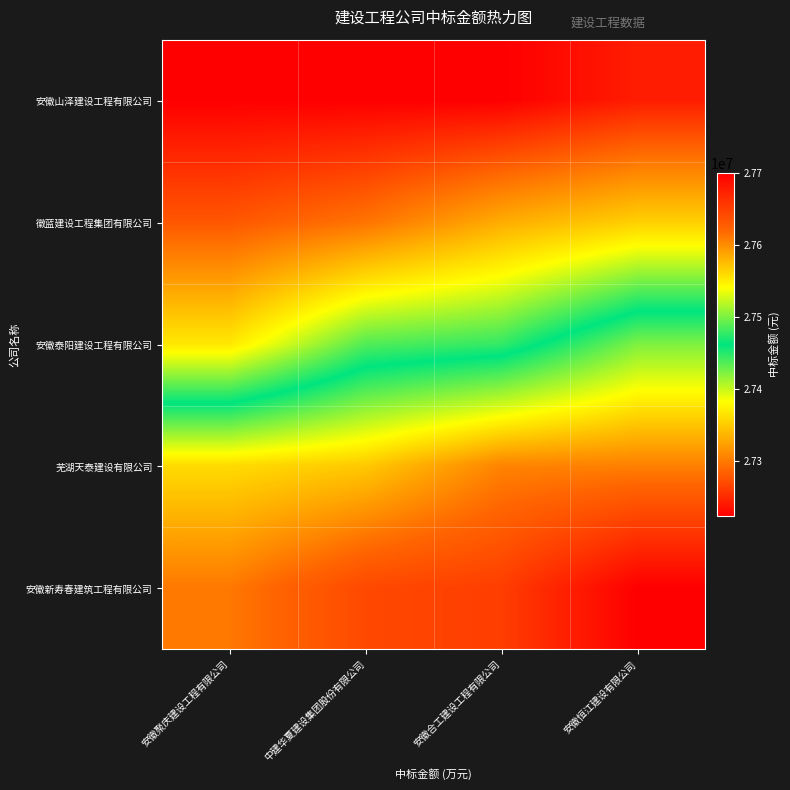

Reading right to left, transcribe all the data shown in this chart.

安徽山泽建设工程有限公司: 安徽恒江建设有限公司=27242163.5	安徽合工建设工程有限公司=27223854.5	中建华夏建设集团股份有限公司=27223854.5	安徽聚庆建设工程有限公司=27223854.5
徽蓝建设工程集团有限公司: 安徽恒江建设有限公司=27353139.9	安徽合工建设工程有限公司=27331203.1	中建华夏建设集团股份有限公司=27295590.4	安徽聚庆建设工程有限公司=27278068.2
安徽泰阳建设工程有限公司: 安徽恒江建设有限公司=27500645.6	安徽合工建设工程有限公司=27445870.0	中建华夏建设集团股份有限公司=27436420.2	安徽聚庆建设工程有限公司=27368352.1
芜湖天泰建设有限公司: 安徽恒江建设有限公司=27606671.4	安徽合工建设工程有限公司=27604956.2	中建华夏建设集团股份有限公司=27568986.5	安徽聚庆建设工程有限公司=27559668.7
安徽新寿春建筑工程有限公司: 安徽恒江建设有限公司=27700099.6	安徽合工建设工程有限公司=27651717.1	中建华夏建设集团股份有限公司=27643114.1	安徽聚庆建设工程有限公司=27610549.6